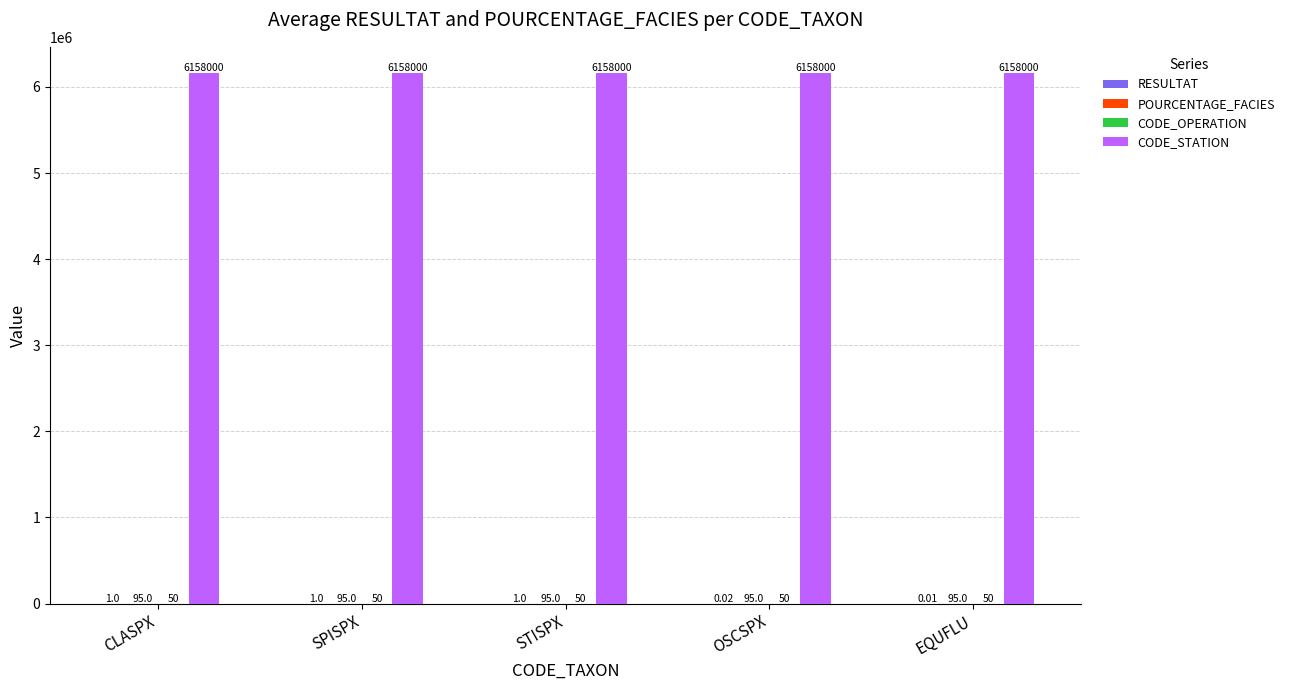

The value of CODE_STATION at OSCSPX is 2886418.2. True or false?

False